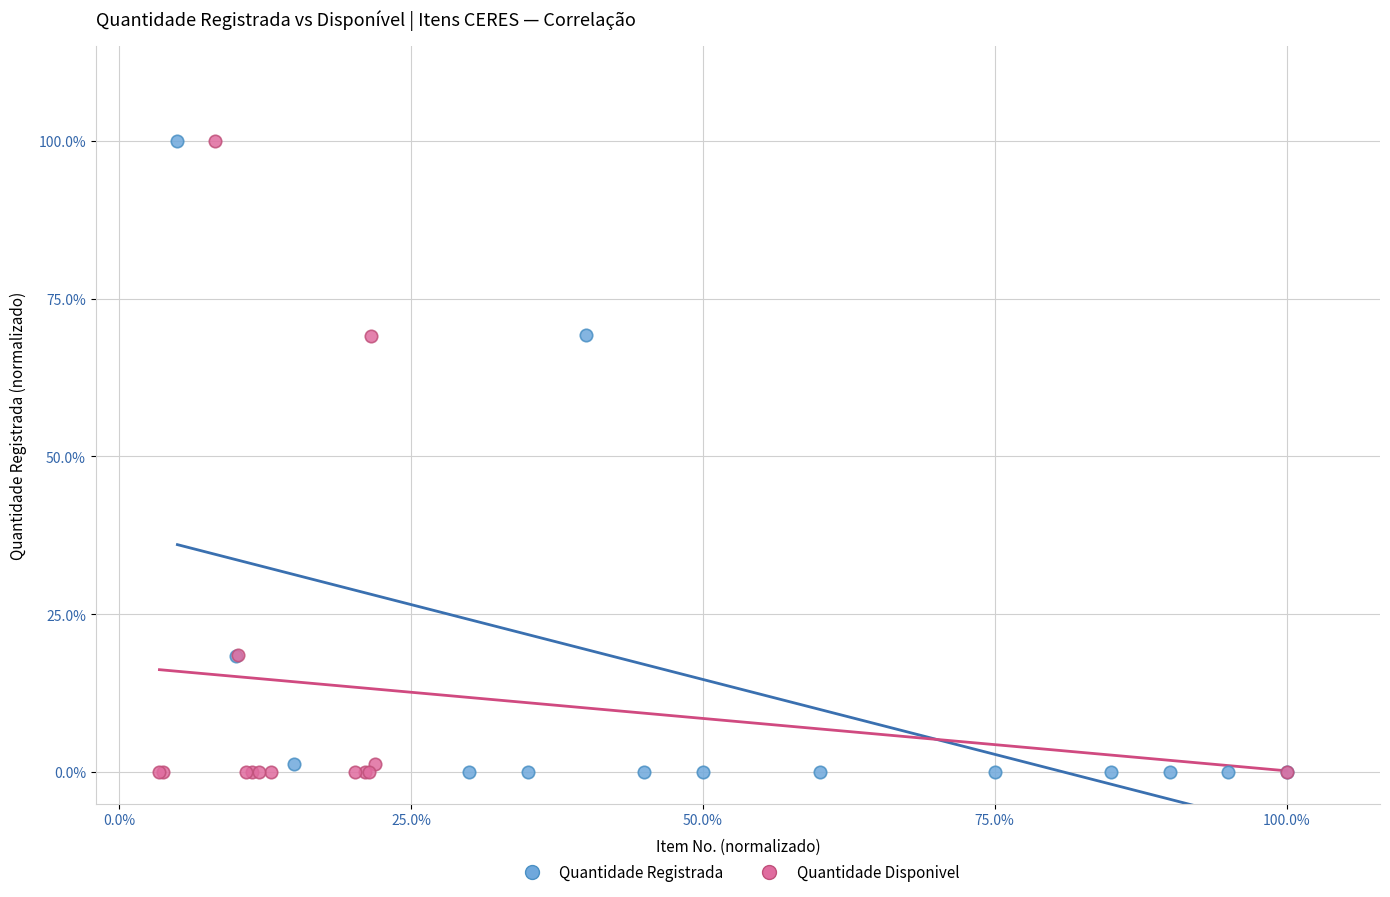

What are all the series names shown in the legend?

Quantidade Registrada, Quantidade Disponivel